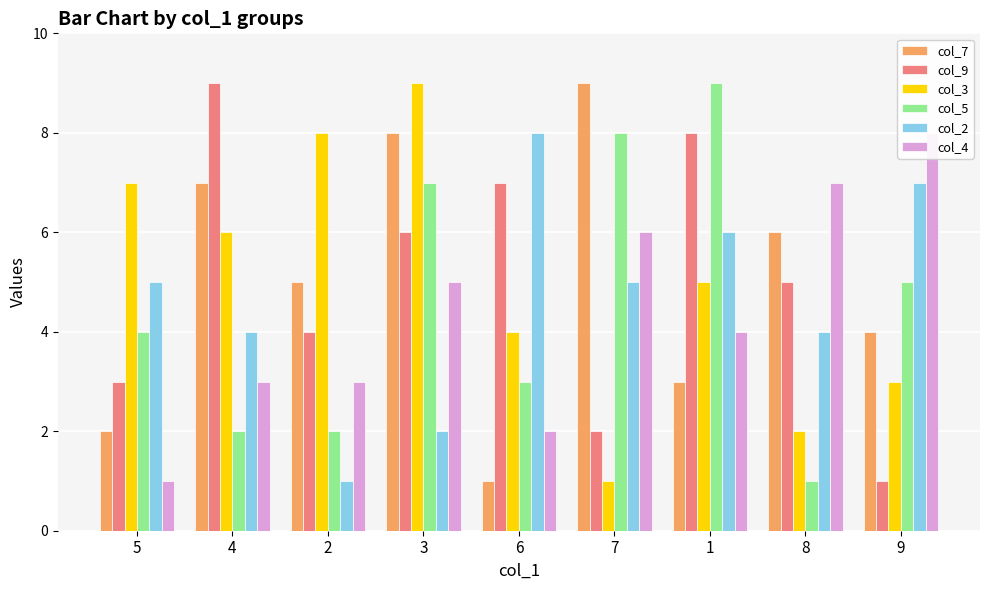

How many col_5 values are between 2 and 7?

6